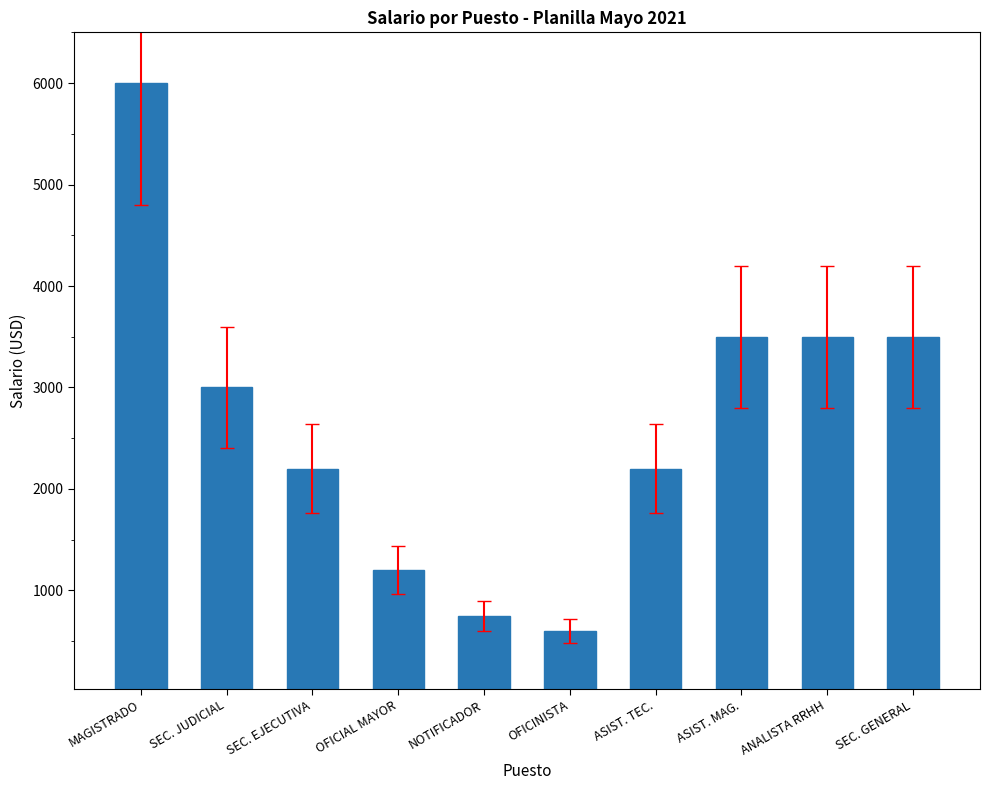

True or false: the data shows 2200 at ASIST. TEC..

True